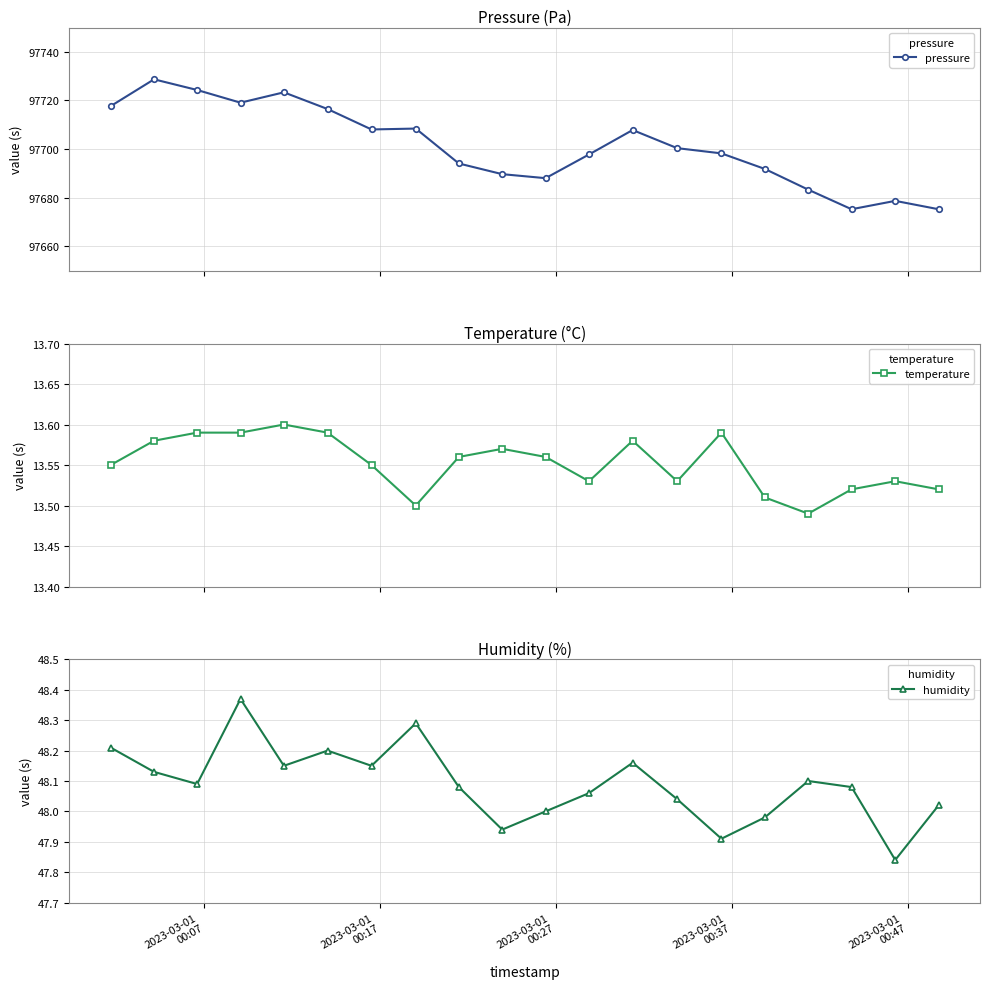

True or false: pressure has more than 1 points higher than both neighbors.

True